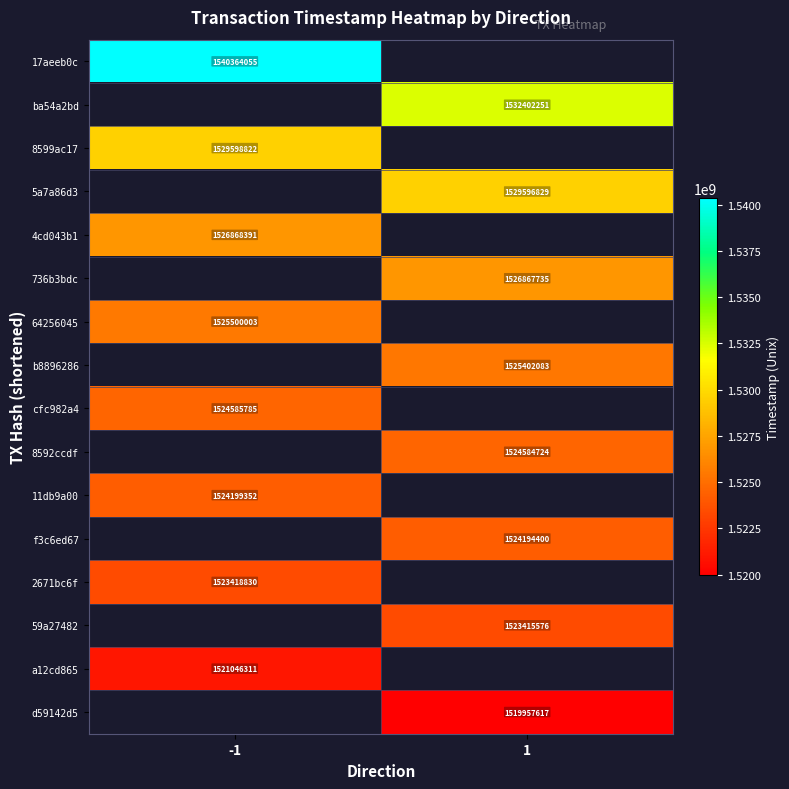

What is the greatest value displayed?

1540364055.0